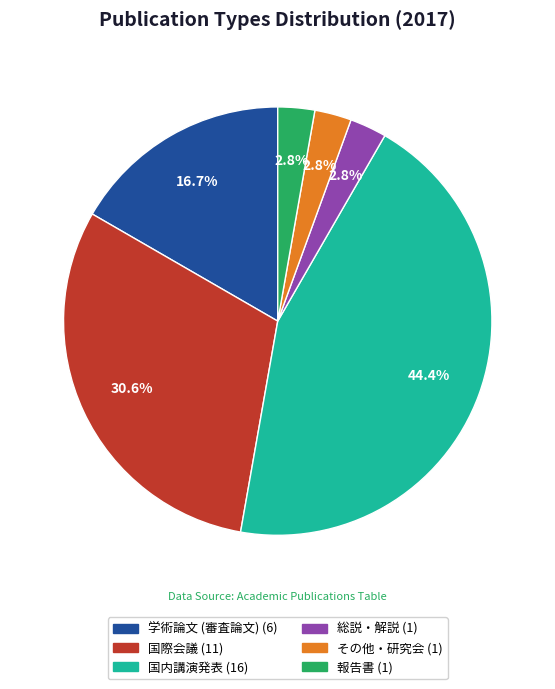

To the nearest percent, what is the difference between the その他・研究会 and 国際会議 slice percentages?

28%